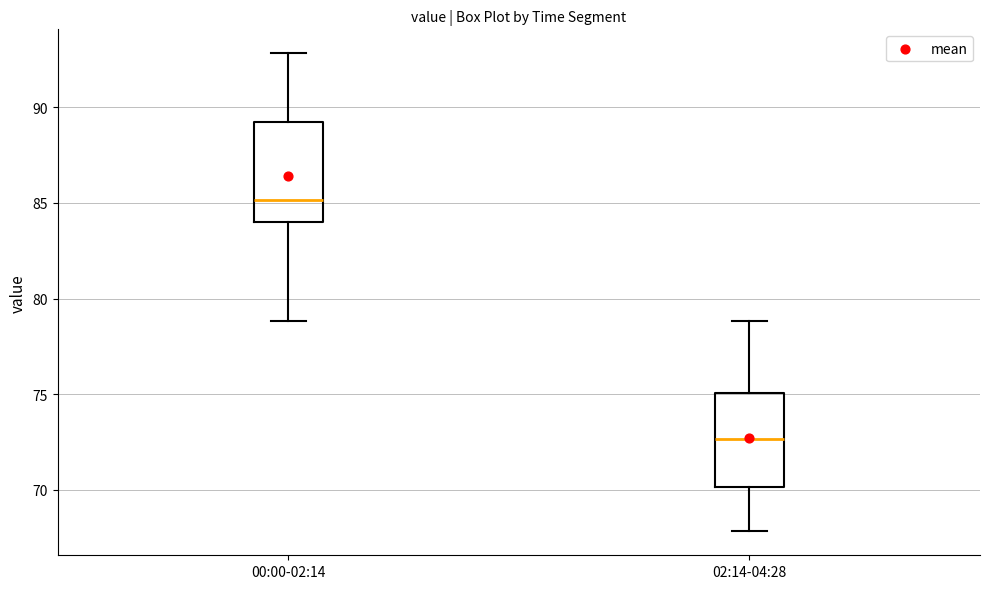

Reading left to right, transcribe this box plot: for each box, give where its median line is, the range the box spans, and where its two whiskers end, as read against the y-axis. The values are not printed on the chart, so give them approximately, as read against the axis.

00:00-02:14: median 85.0, box 84.0 to 89.5, whiskers 79.0 to 93.0
02:14-04:28: median 72.5, box 70.0 to 75.0, whiskers 68.0 to 79.0